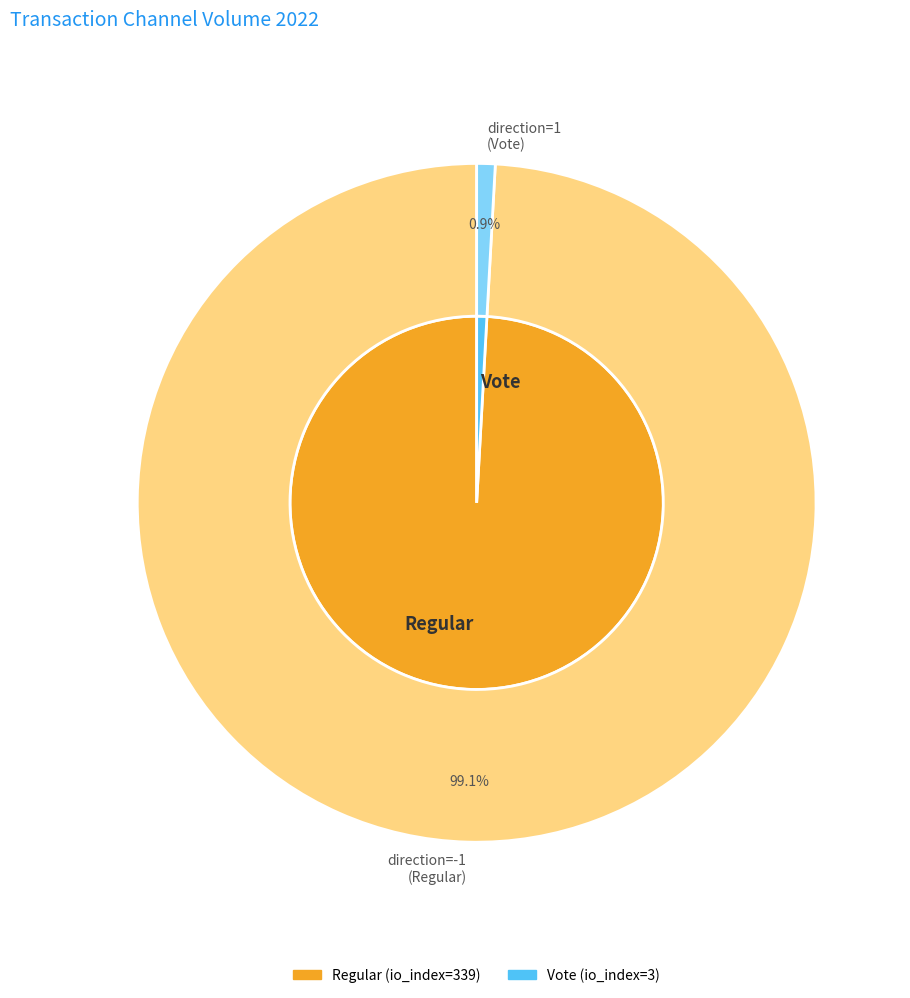

What is the smallest slice in the pie chart?

Vote (io_index=3)